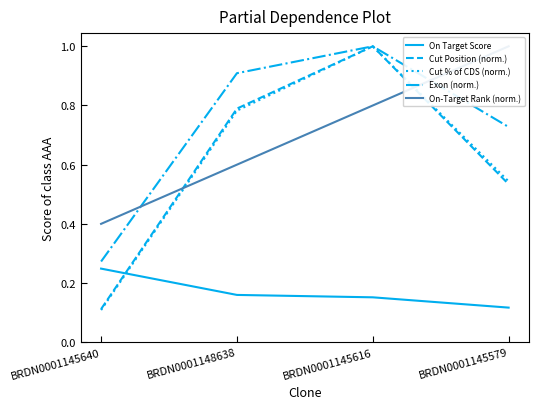

How many lines are shown in the chart?

5